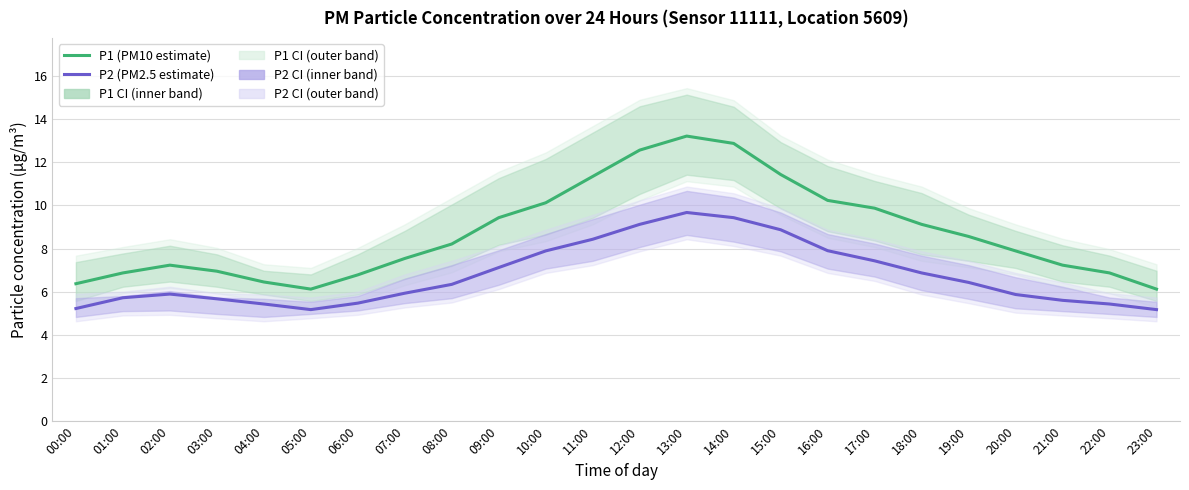

What is the total value across all series at 15:00?

20.3